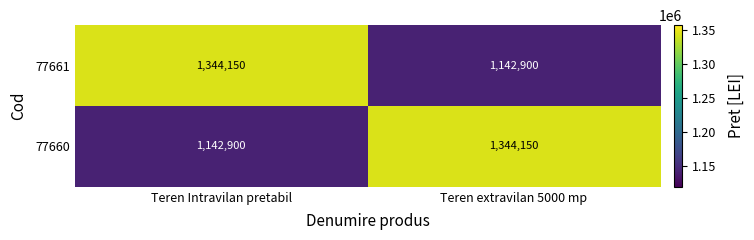

What is the approximate value of 77660 at Teren Intravilan pretabil, to the nearest 10?

1142900